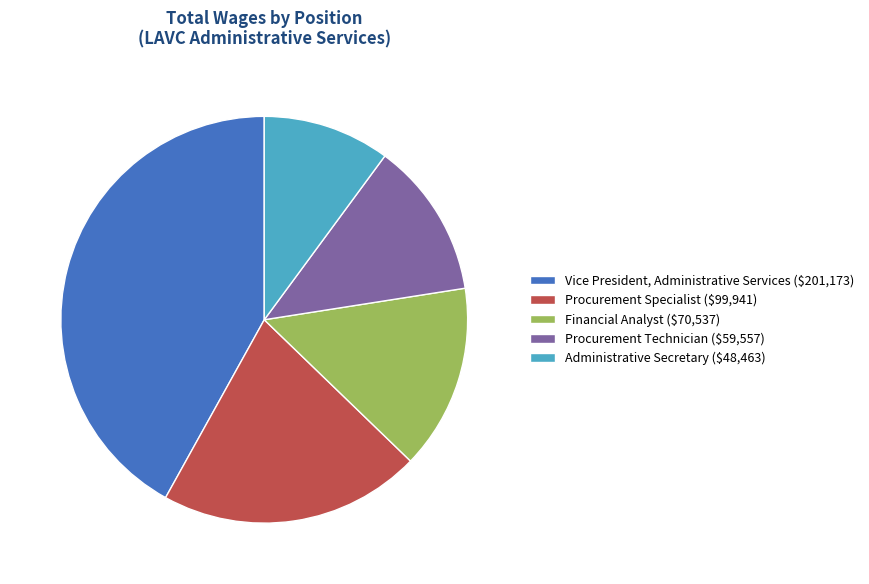

The Procurement Specialist slice represents 7% of the pie. True or false?

False